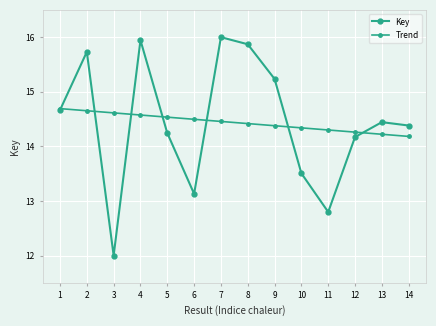

What is the approximate value of Key at 7?

16.0